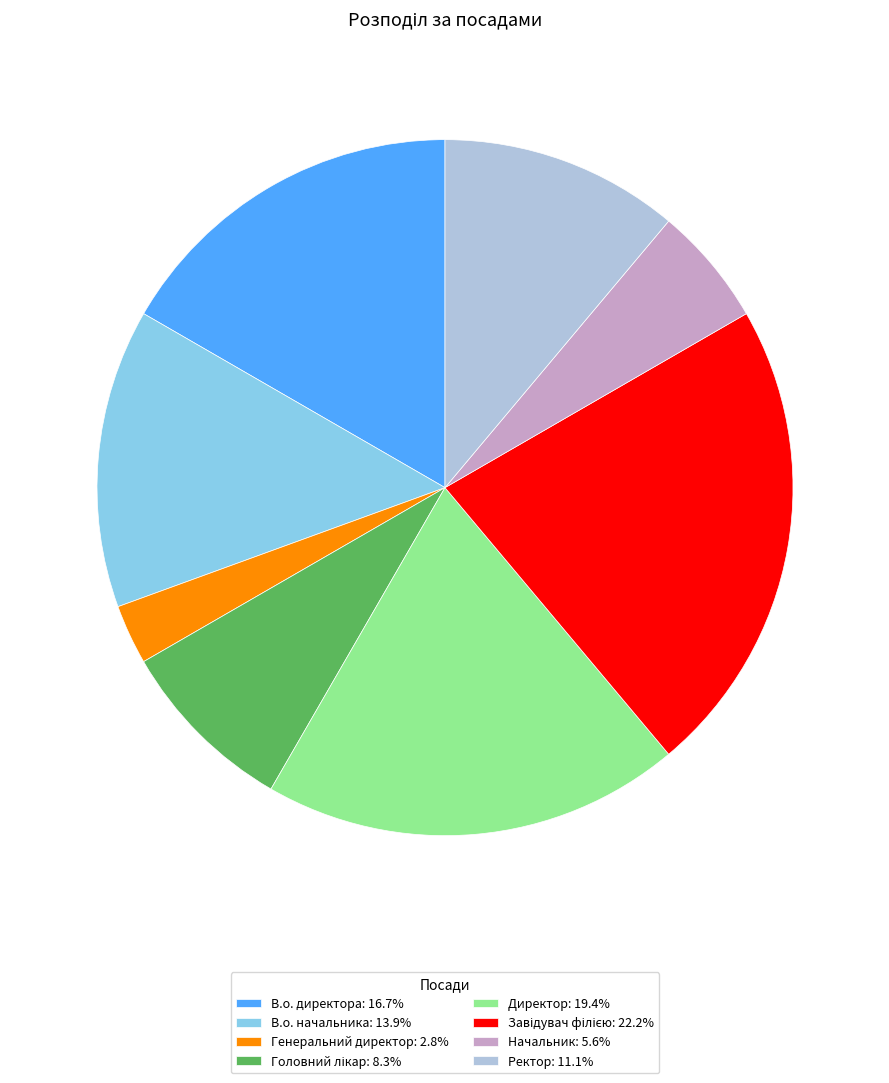

How many segments does this pie chart have?

8